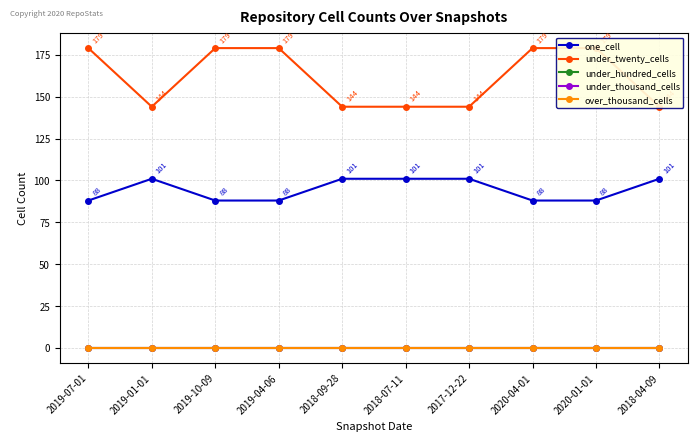

How many interior local valleys does the under_twenty_cells series have?

1